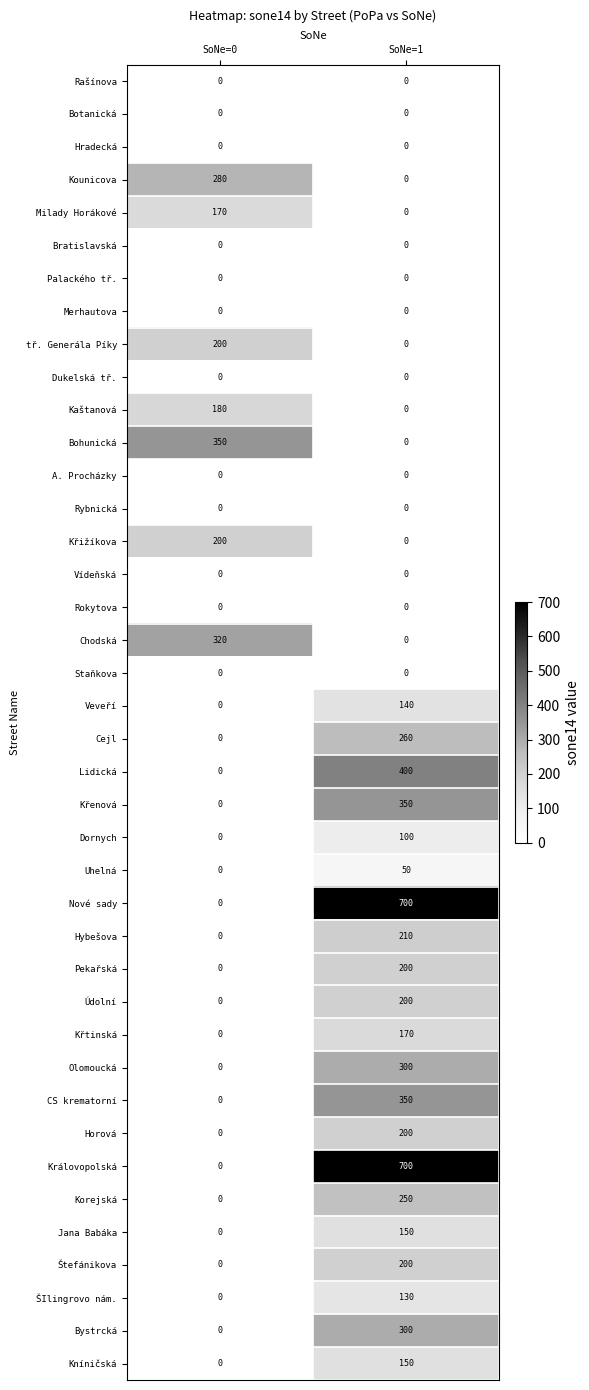

How many values in Křižíkova are above zero?

1